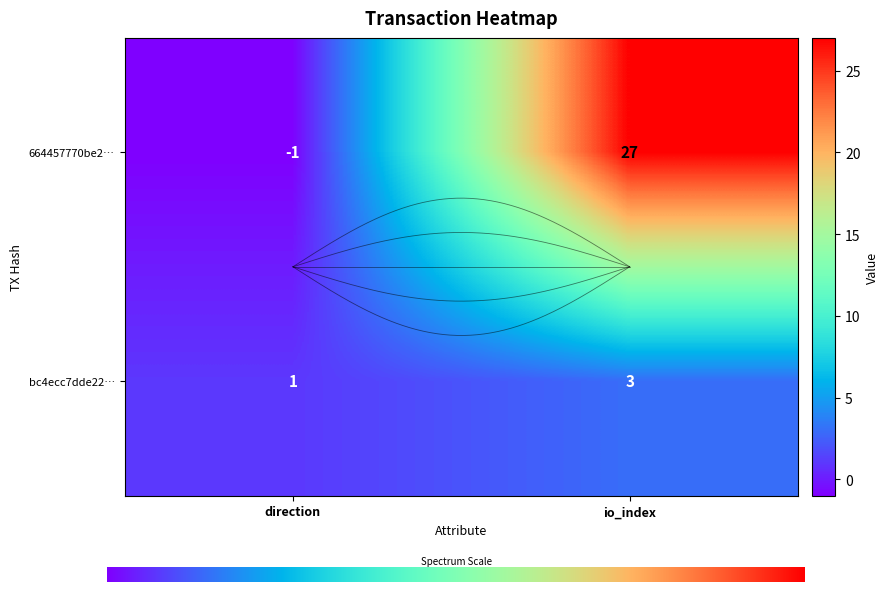

What is the sum of all 664457770be2ddb07e2c1c8c1d401b17786c844 values?

26